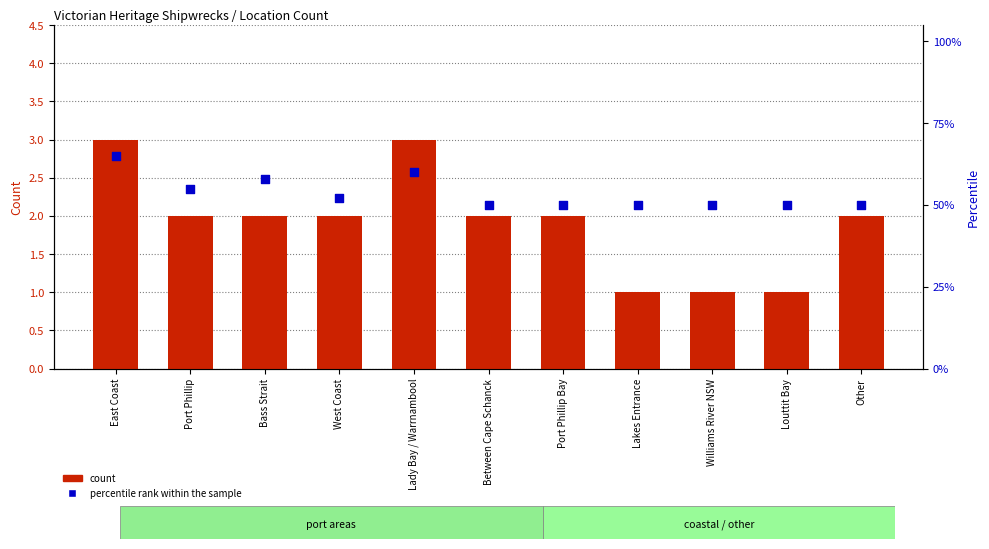

Which series contains the highest Y value?

percentile rank within the sample